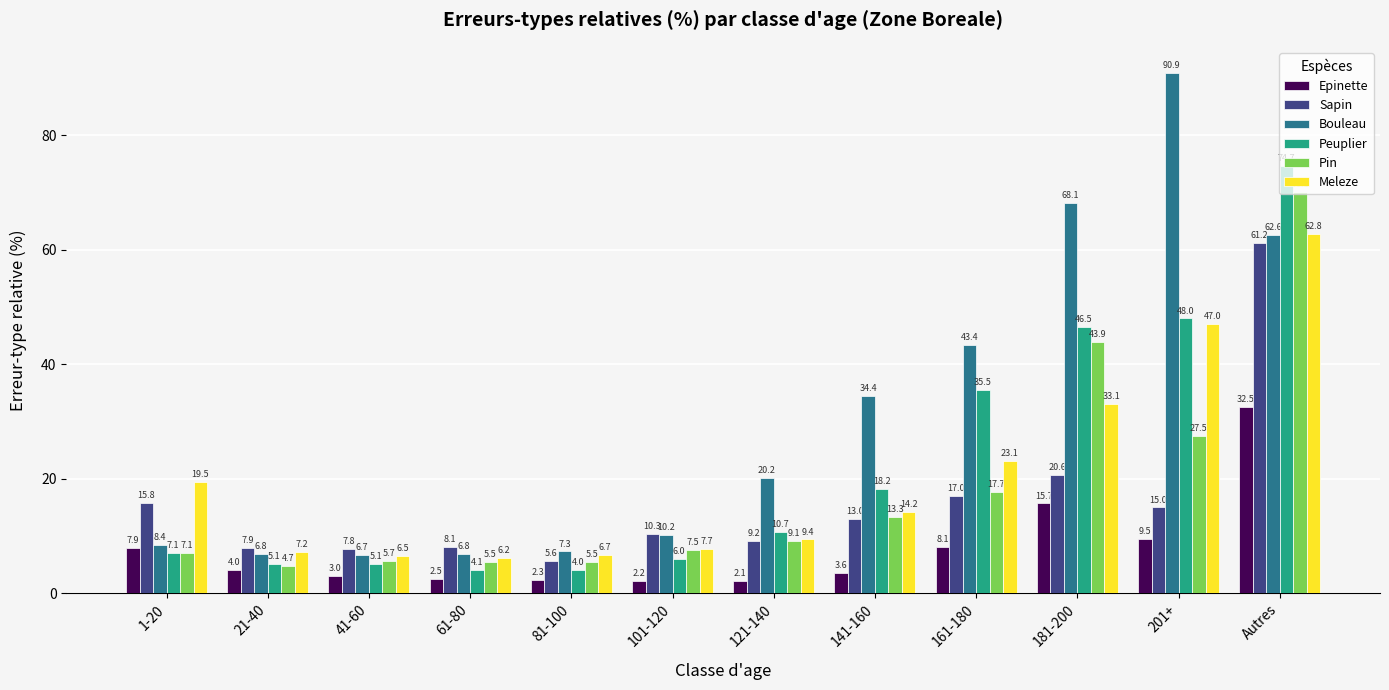

What position from the right is 161-180?

4